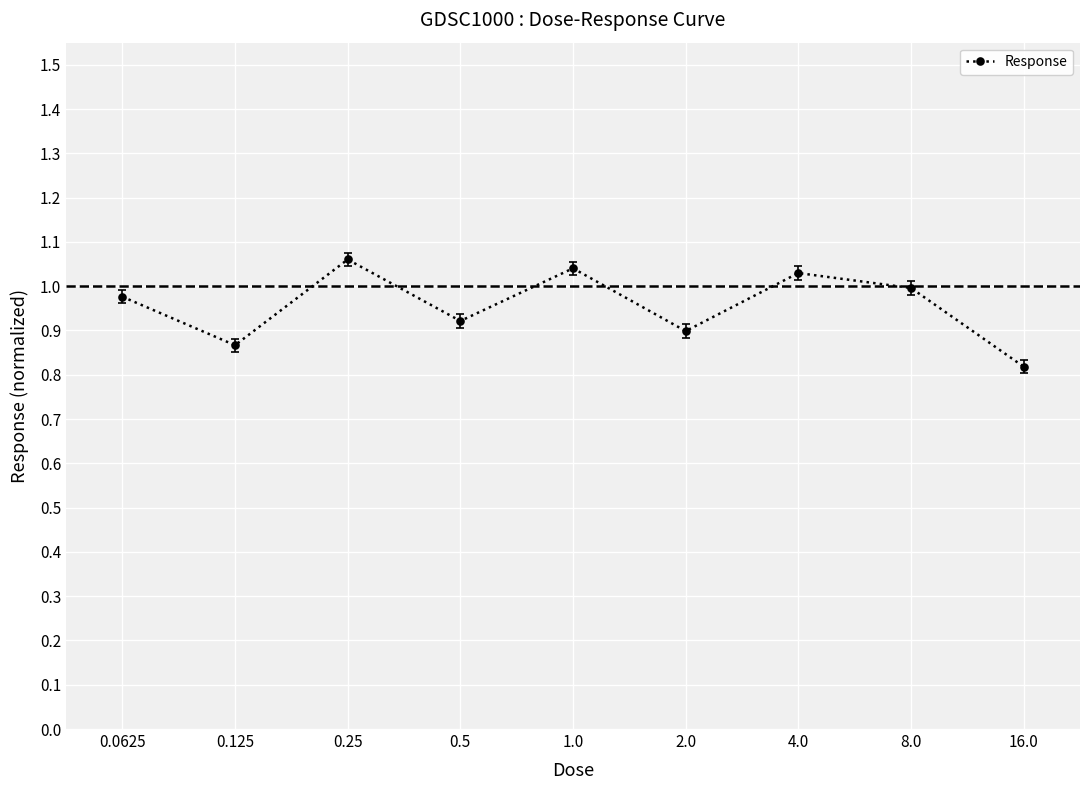

True or false: the data shows 1.3 at 16.0.

False